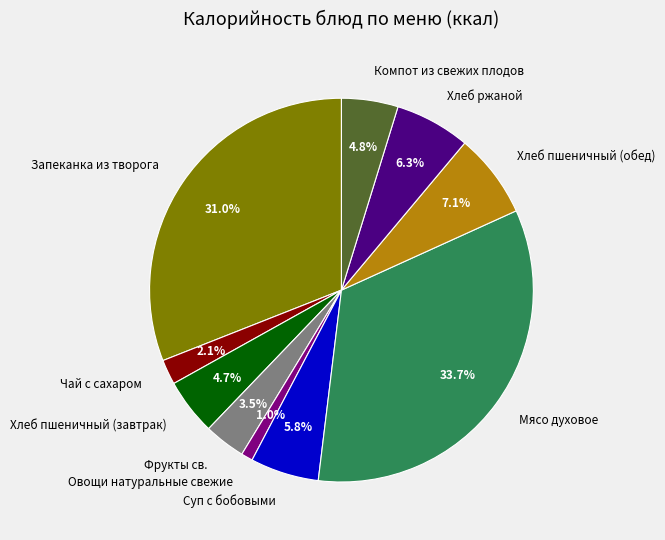

How many slices are in this pie chart?

10